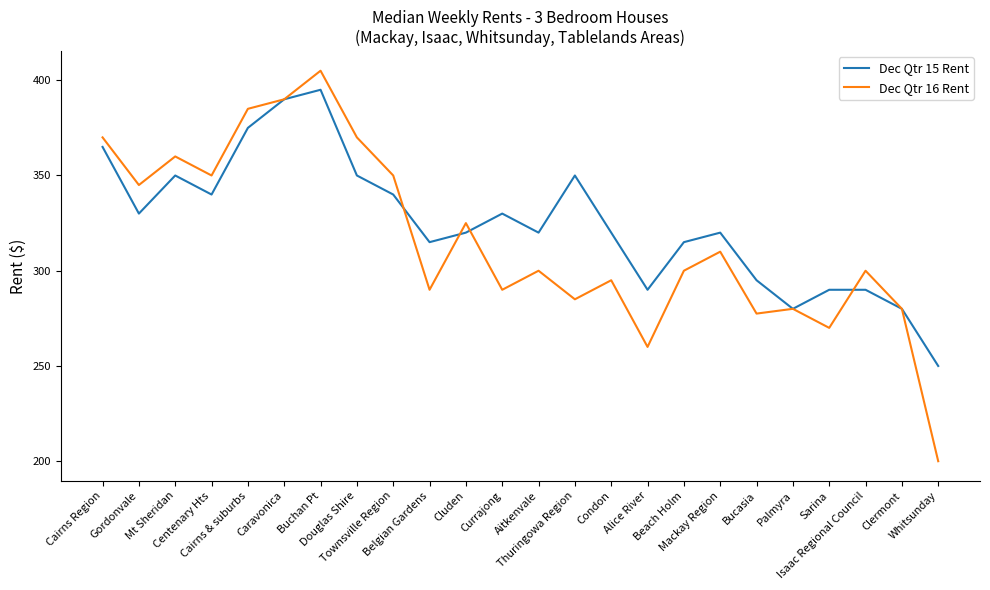

What is the highest value of the Dec Qtr 15 Rent series?

395.0